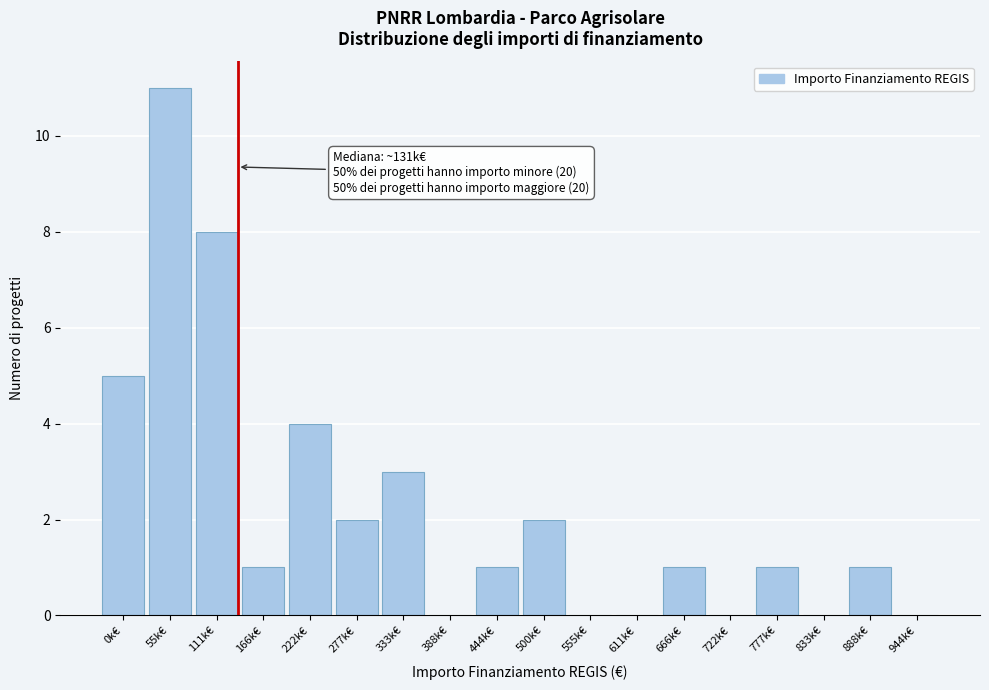

Reading left to right, extract all data points from this chart.

0k€=5	55k€=11	111k€=8	166k€=1	222k€=4	277k€=2	333k€=3	388k€=0	444k€=1	500k€=2	555k€=0	611k€=0	666k€=1	722k€=0	777k€=1	833k€=0	888k€=1	944k€=0